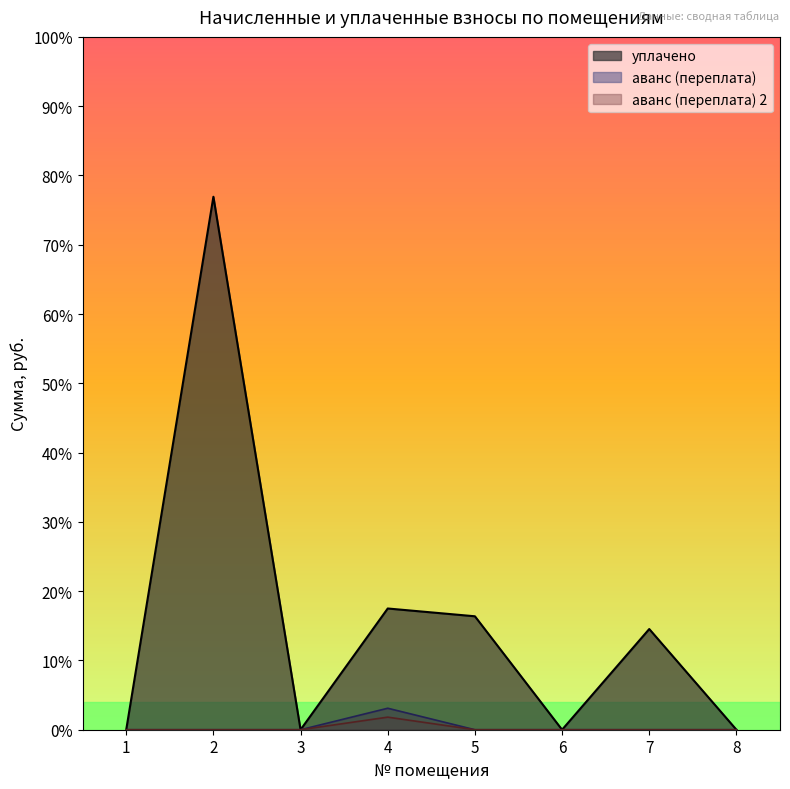

True or false: уплачено and аванс (переплата) intersect in this chart.

False